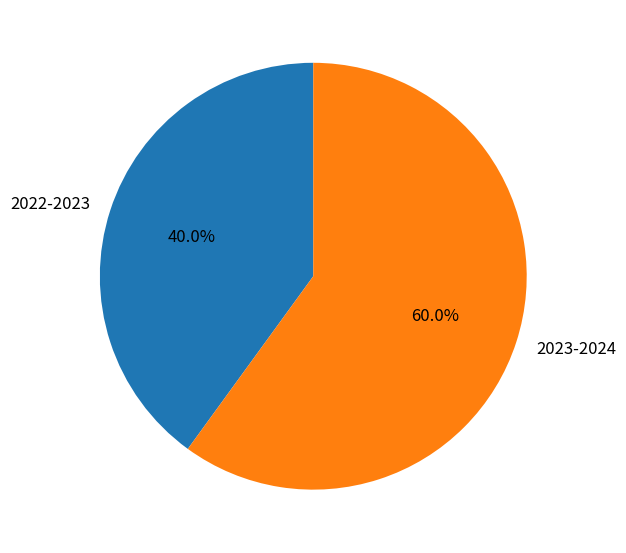

Approximately how many times larger is the value at 2023-2024 compared to 2022-2023?

1.5